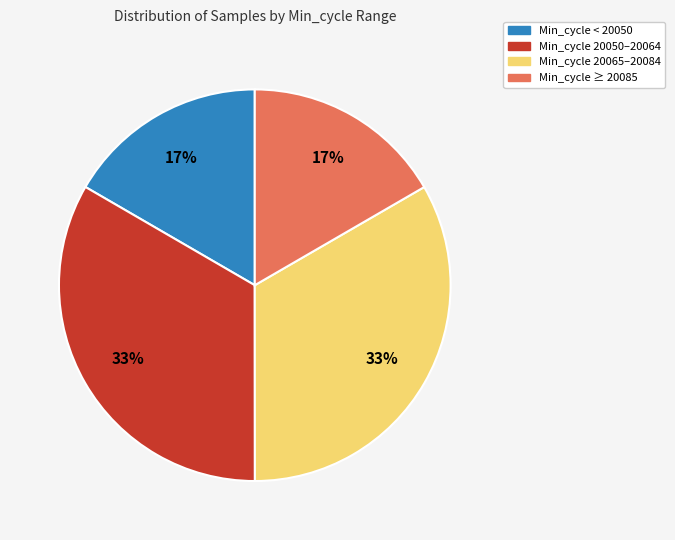

Is there a majority slice in this chart?

No